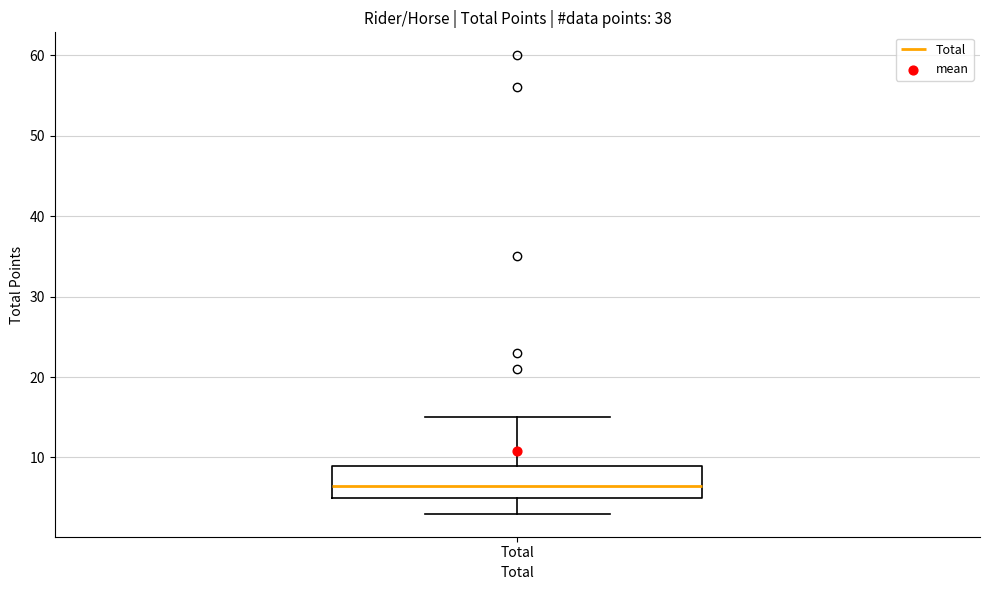

Transcribe this box plot: give where the median line is, the range the box spans, and where the two whiskers end, as read against the y-axis. The values are not printed on the chart, so give them approximately, as read against the axis.

median 7, box 5 to 9, whiskers 3 to 15